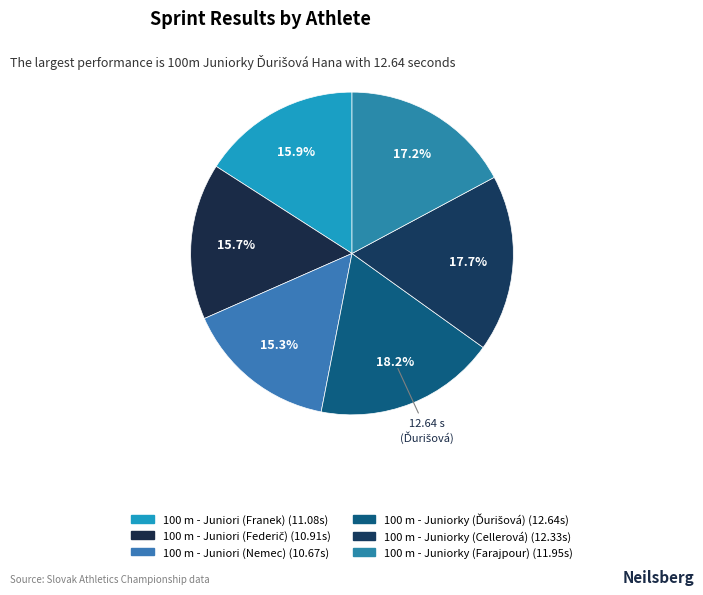

To the nearest percent, what is the average slice percentage?

17%